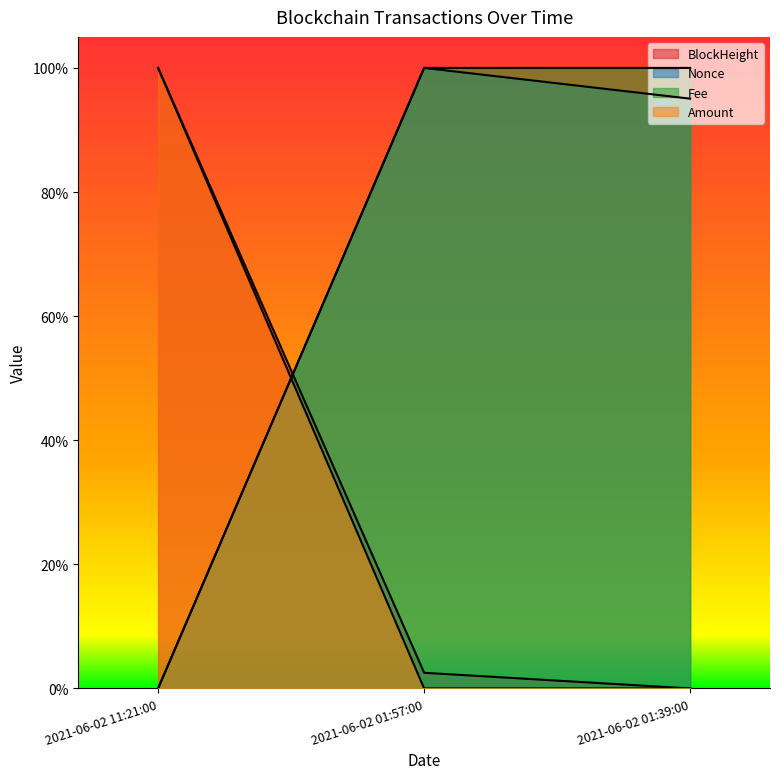

What is the total value across all series at 2021-06-02 01:57:00?

2.0